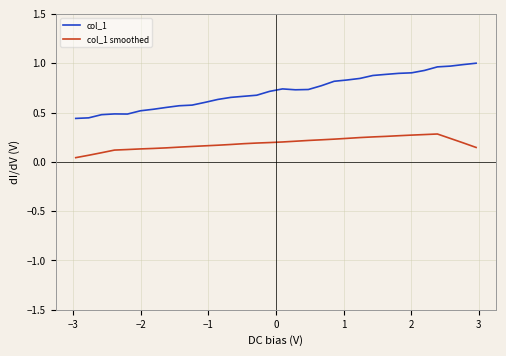

True or false: col_1 smoothed has more than 0 points higher than both neighbors.

True